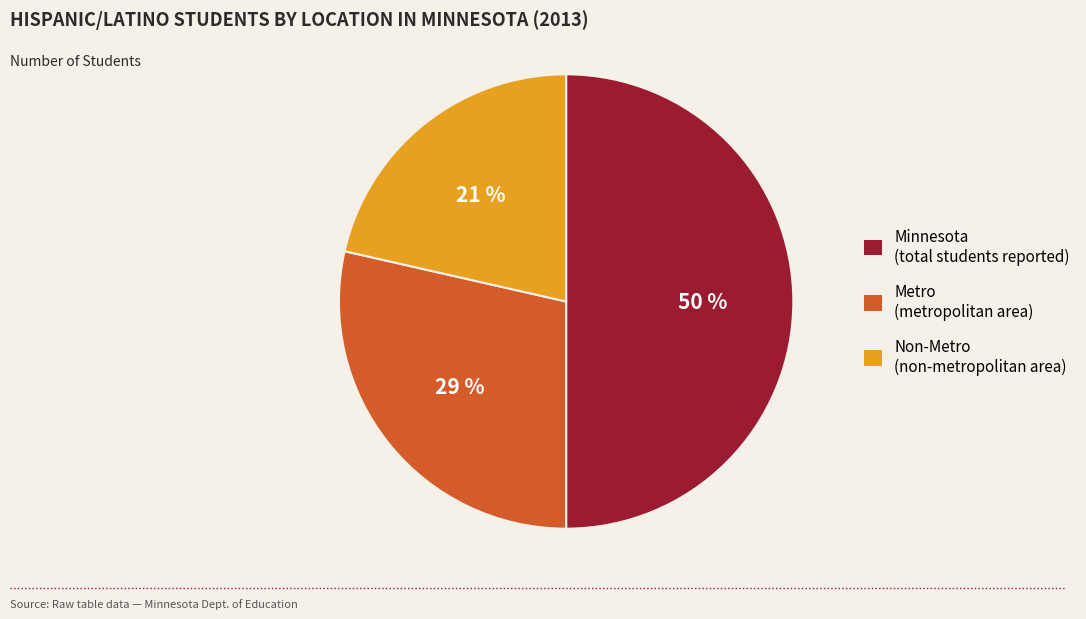

Does Metro account for over 50% of the chart?

No